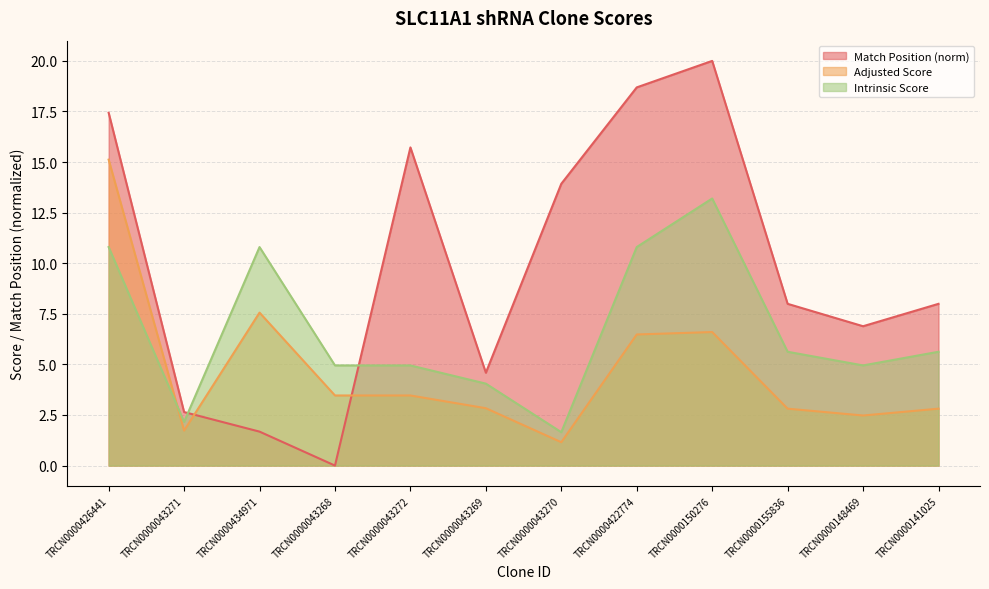

Between which two adjacent categories do Intrinsic Score and Adjusted Score first intersect?

TRCN0000426441 and TRCN0000043271